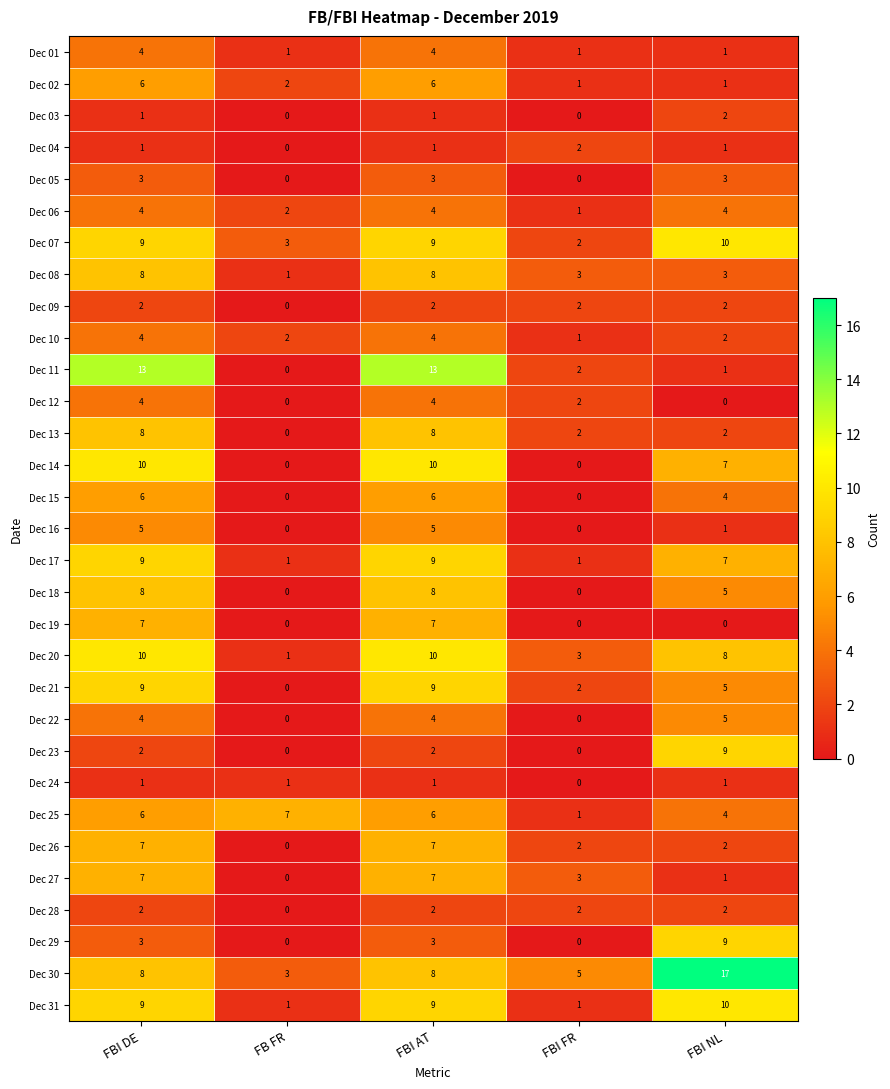

Which series has the widest spread of values?

Dec 30